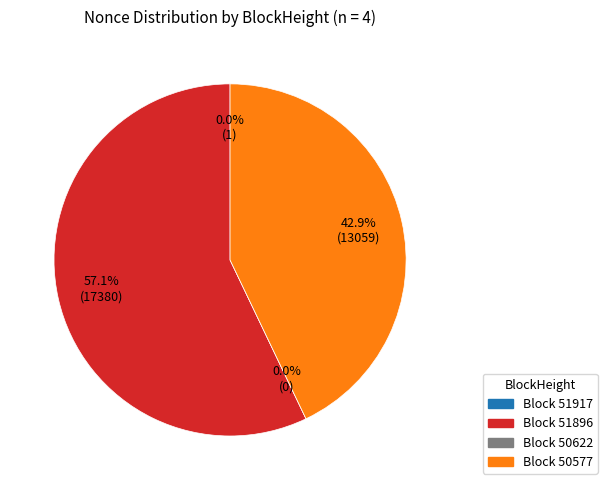

What portion of the pie excludes 50622?

100.0%